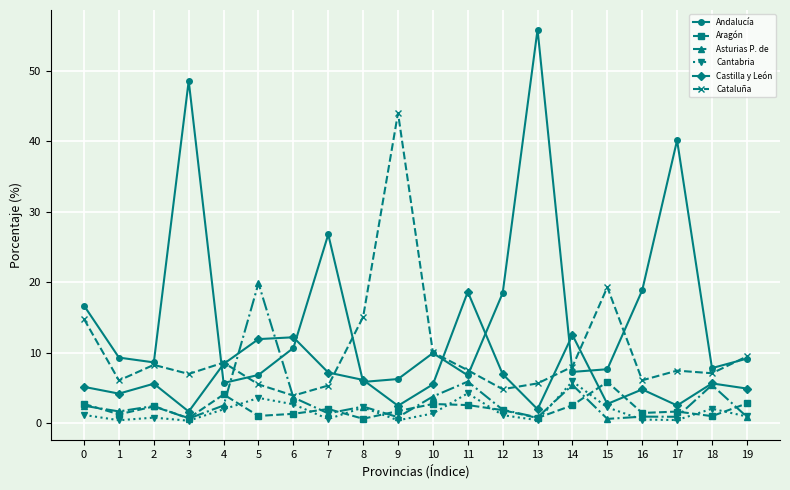

True or false: Cantabria and Castilla y León cross at least once.

False